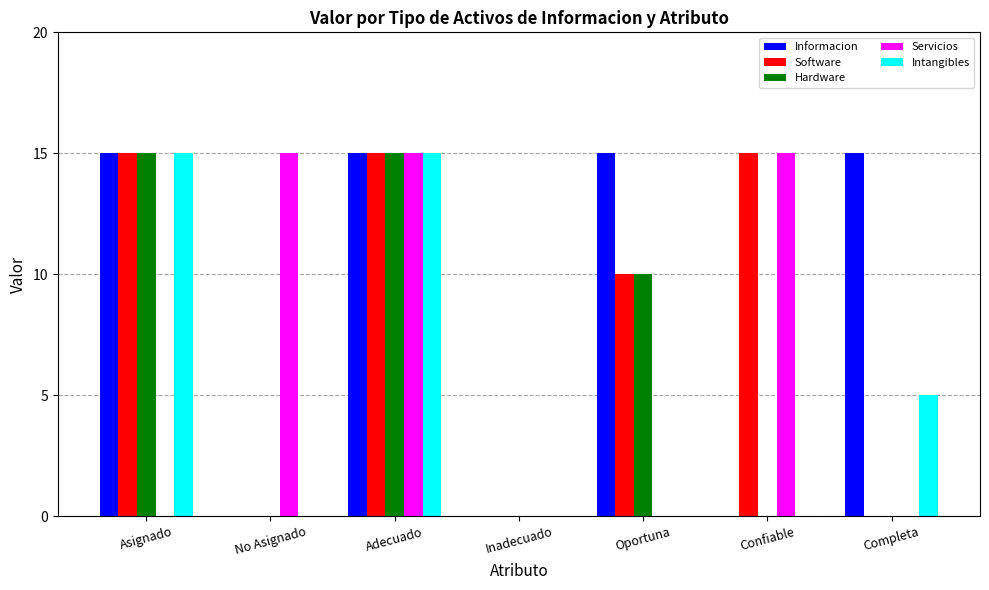

Reading left to right, transcribe all the data shown in this chart.

Informacion: 15	0	15	0	15	0	15
Software: 15	0	15	0	10	15	0
Hardware: 15	0	15	0	10	0	0
Servicios: 0	15	15	0	0	15	0
Intangibles: 15	0	15	0	0	0	5